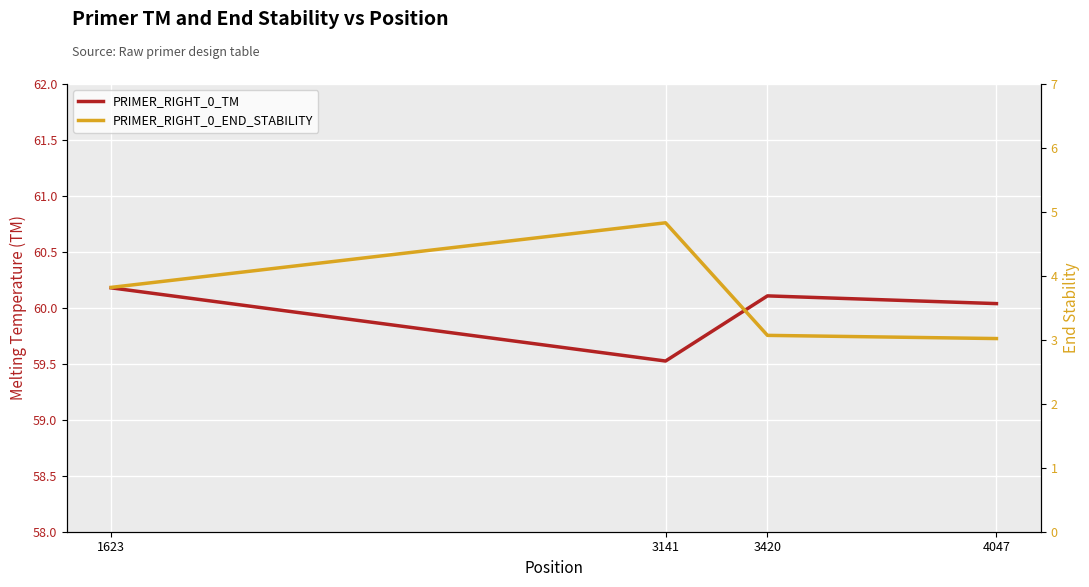

How many interior local peaks does the PRIMER_RIGHT_0_END_STABILITY series have?

1